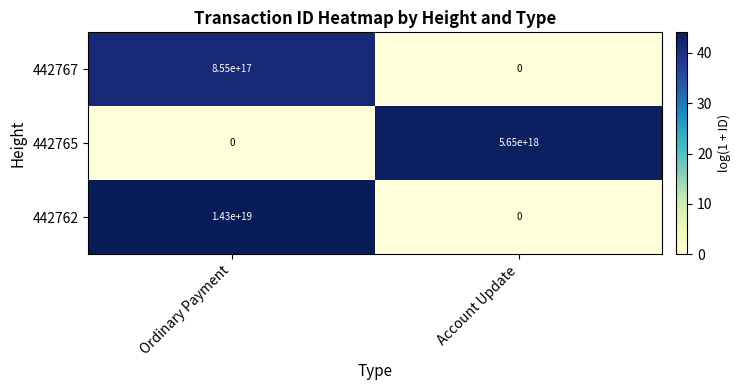

Rank the categories by 442767 value from highest to lowest.

Ordinary Payment, Account Update